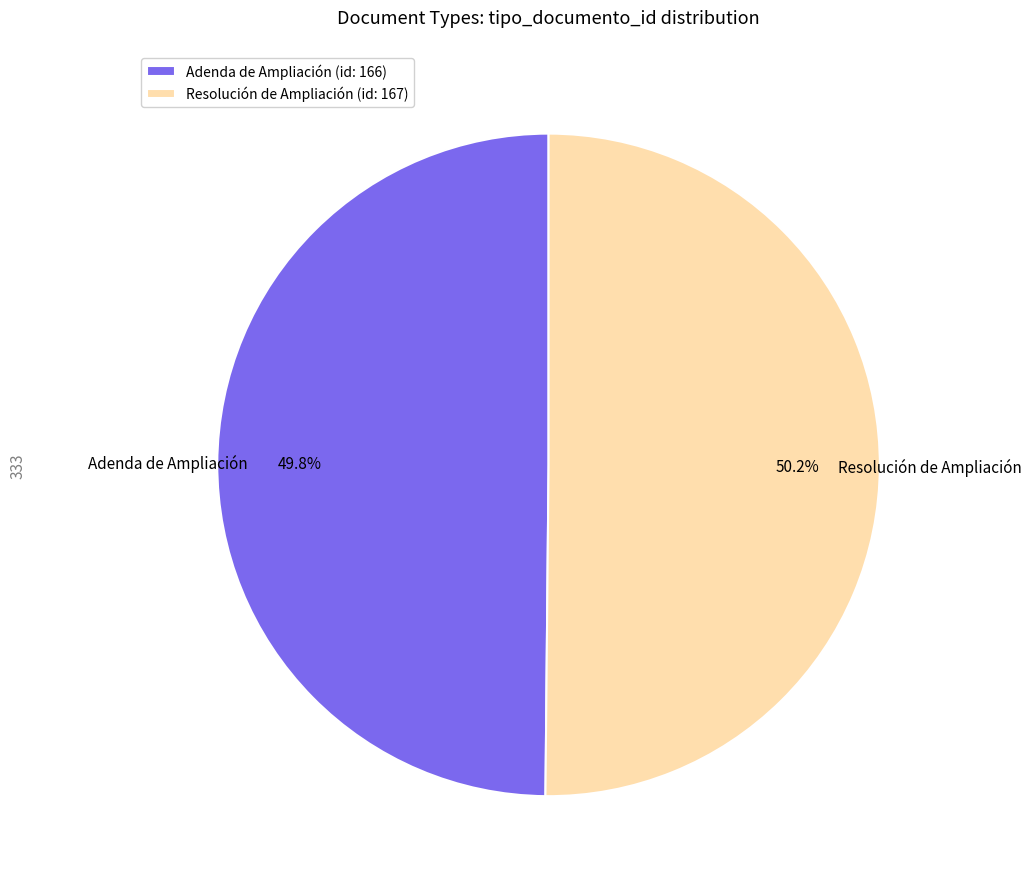

To the nearest percent, what percentage of the pie is Resolución de Ampliación?

50%